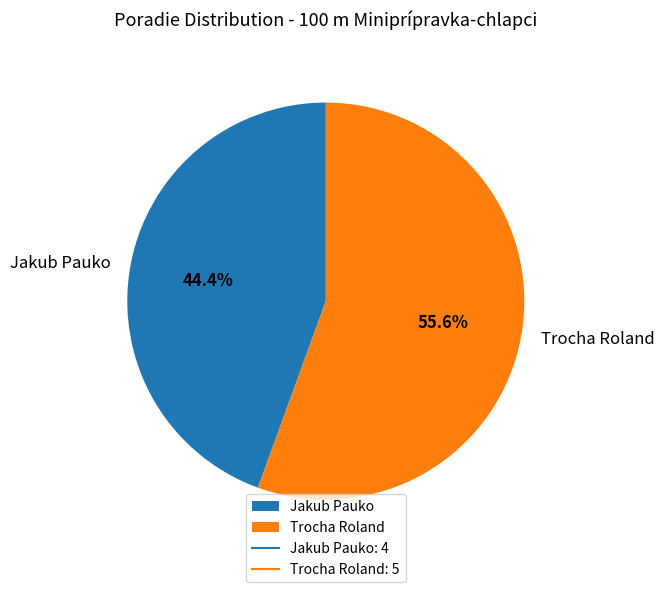

How much of the chart is everything except Jakub Pauko?

55.6%